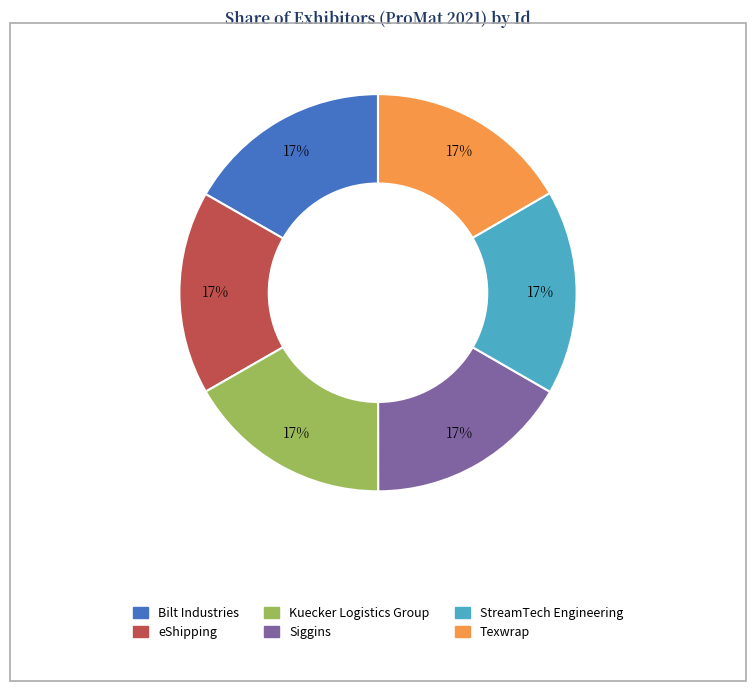

Approximately how many times larger is the value at Siggins compared to Kuecker Logistics Group?

1.0